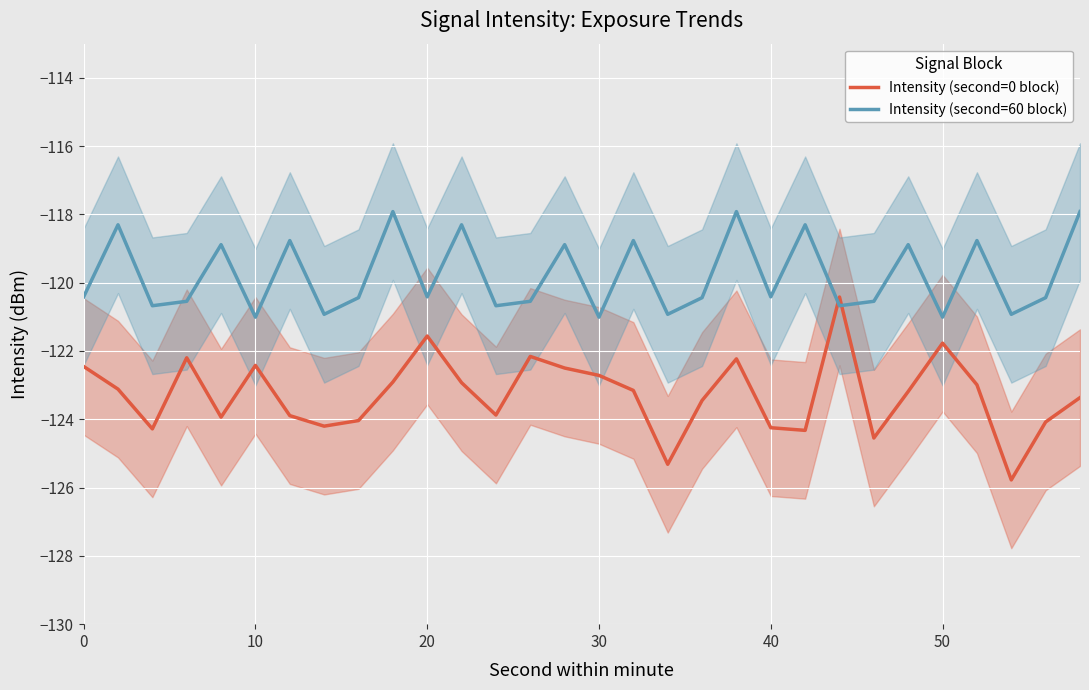

What is the difference between the maximum and minimum values in the Intensity (second=60 block) series?

3.1